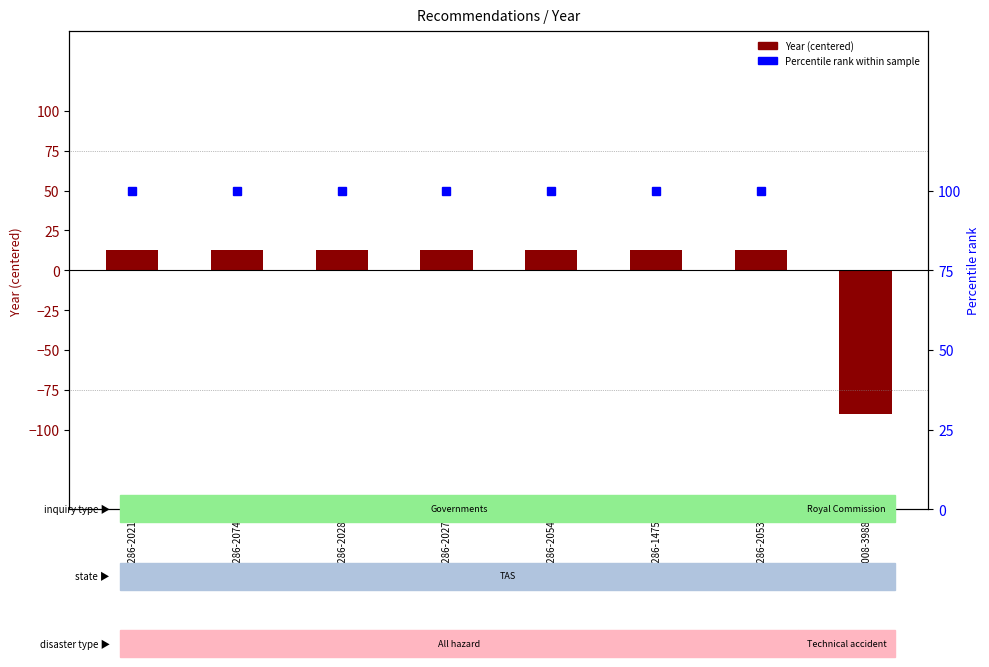

The Percentile rank series shows 34.0 at REC286-2074. True or false?

False